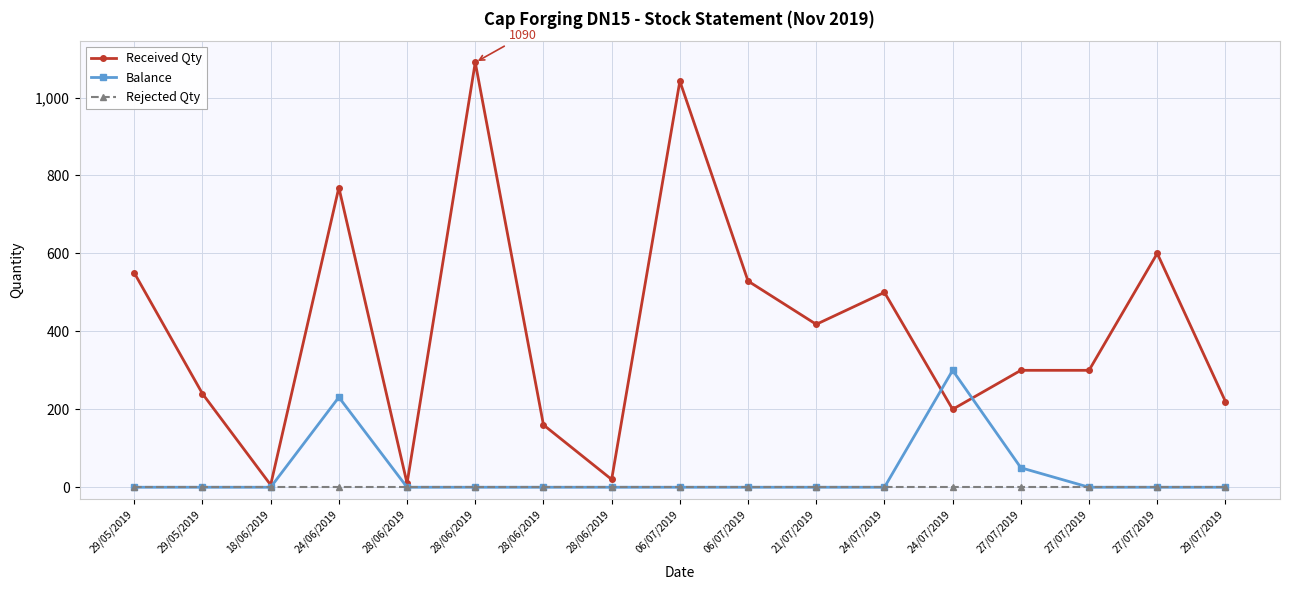

The value of Received Qty at 28/06/2019 is 10. True or false?

True